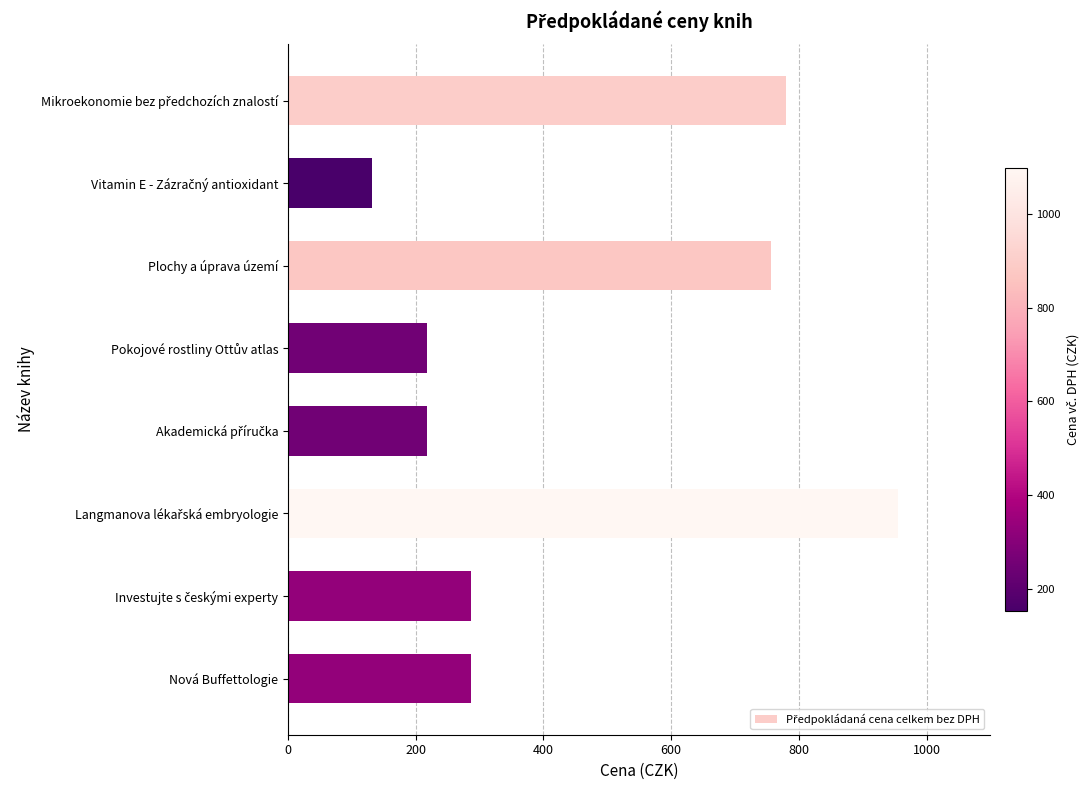

The value at Plochy a úprava území is 489.3. True or false?

False